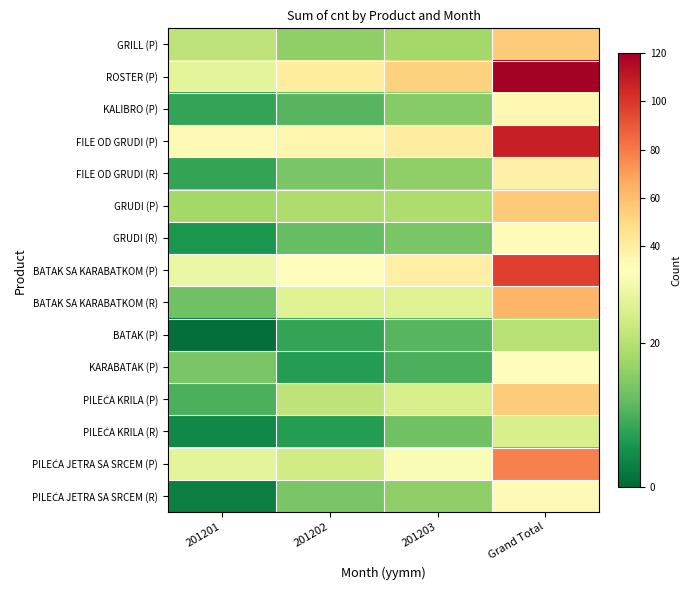

Rank the series at 201202 from highest to lowest value.

ROSTER (P), FILE OD GRUDI (P), BATAK SA KARABATKOM (P), BATAK SA KARABATKOM (R), PILEĆA JETRA SA SRCEM (P), PILEĆA KRILA (P), GRUDI (P), GRILL (P), FILE OD GRUDI (R), PILEĆA JETRA SA SRCEM (R), GRUDI (R), KALIBRO (P), BATAK (P), KARABATAK (P), PILEĆA KRILA (R)